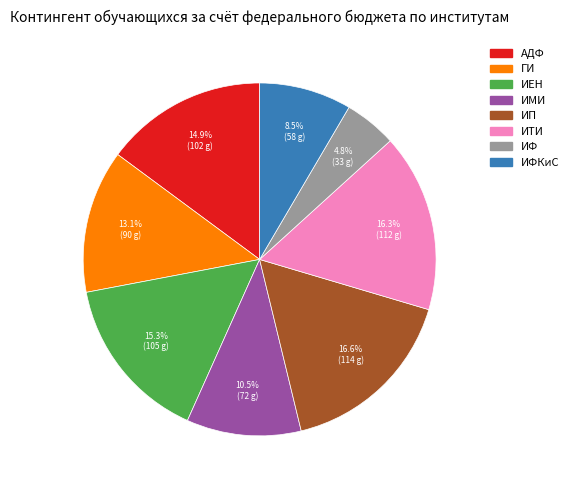

Is there a majority slice in this chart?

No